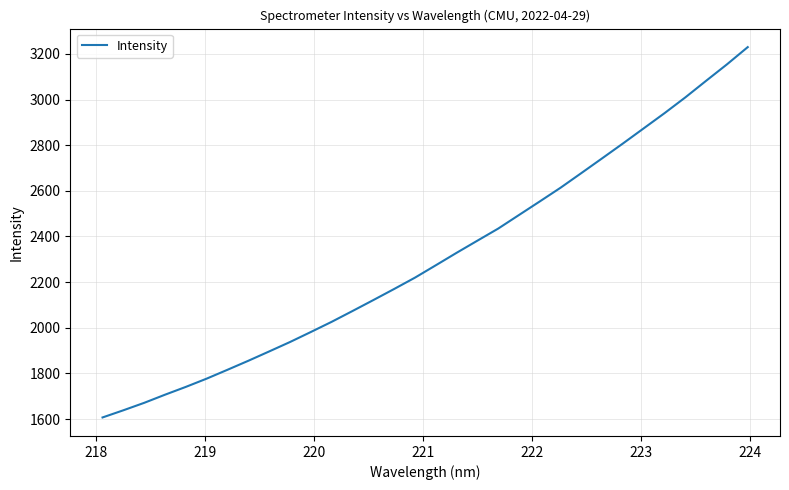

What is the smallest value displayed?

1607.3